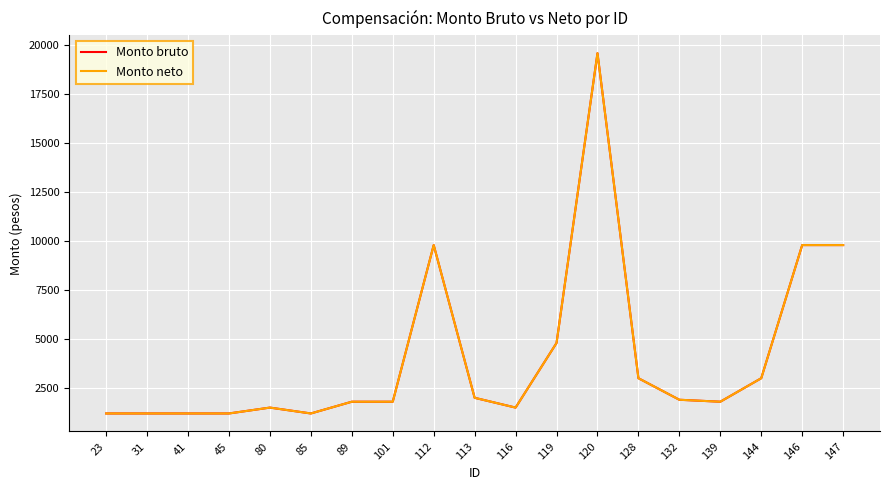

True or false: Monto neto and Monto bruto cross at least once.

False